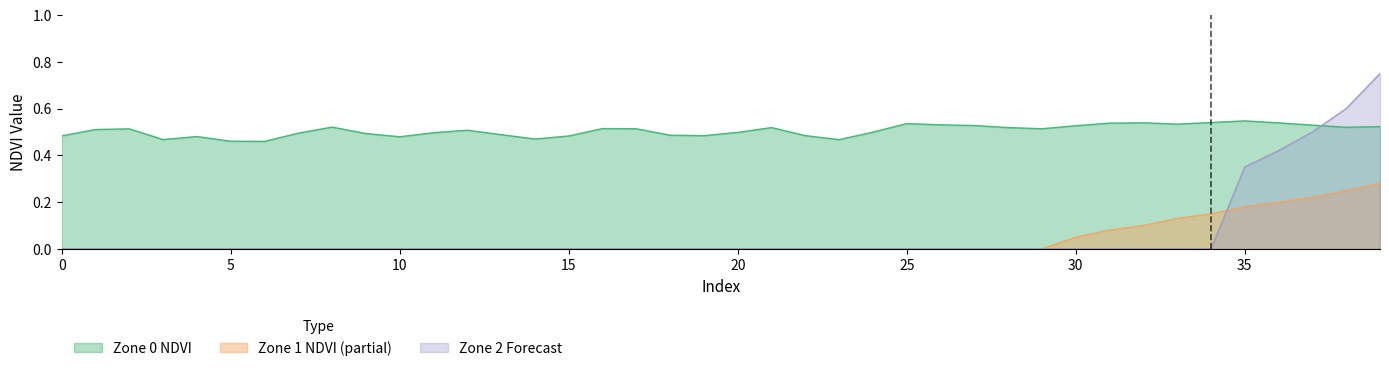

What is the difference between the second highest and minimum values in the Zone 0 NDVI series?

0.1